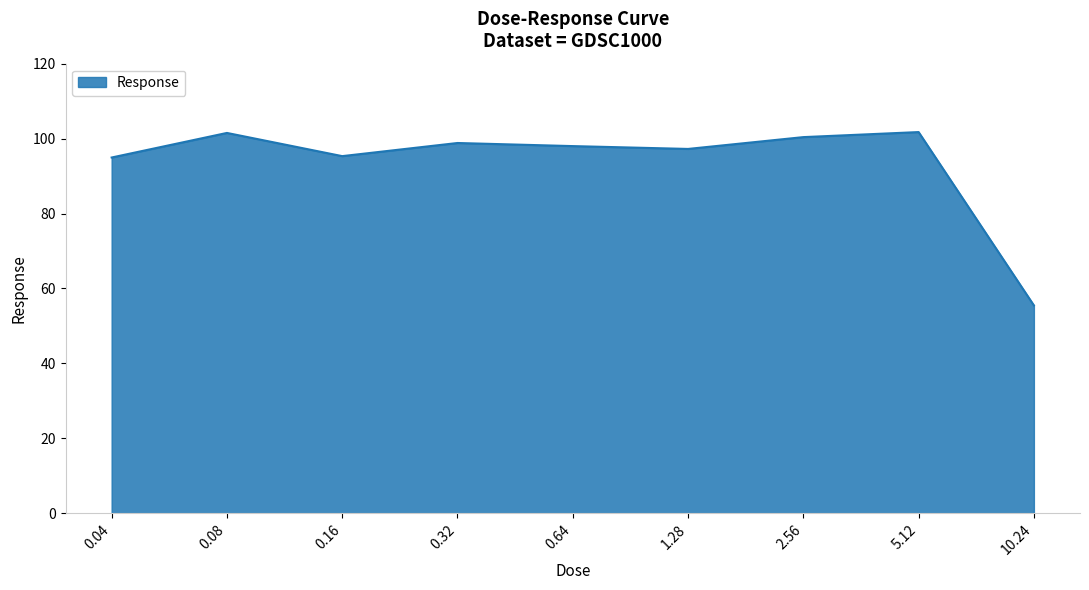

Read the value at 0.04.

95.0